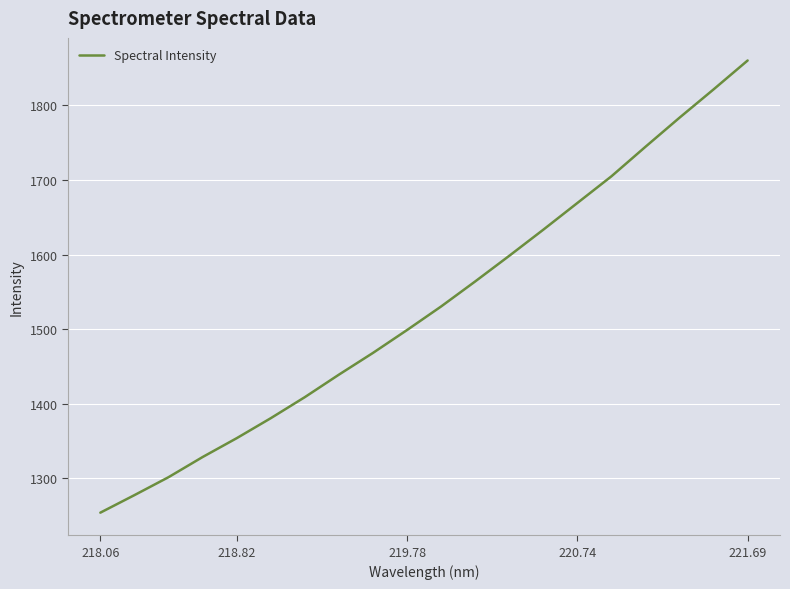

How many lines are shown in the chart?

1